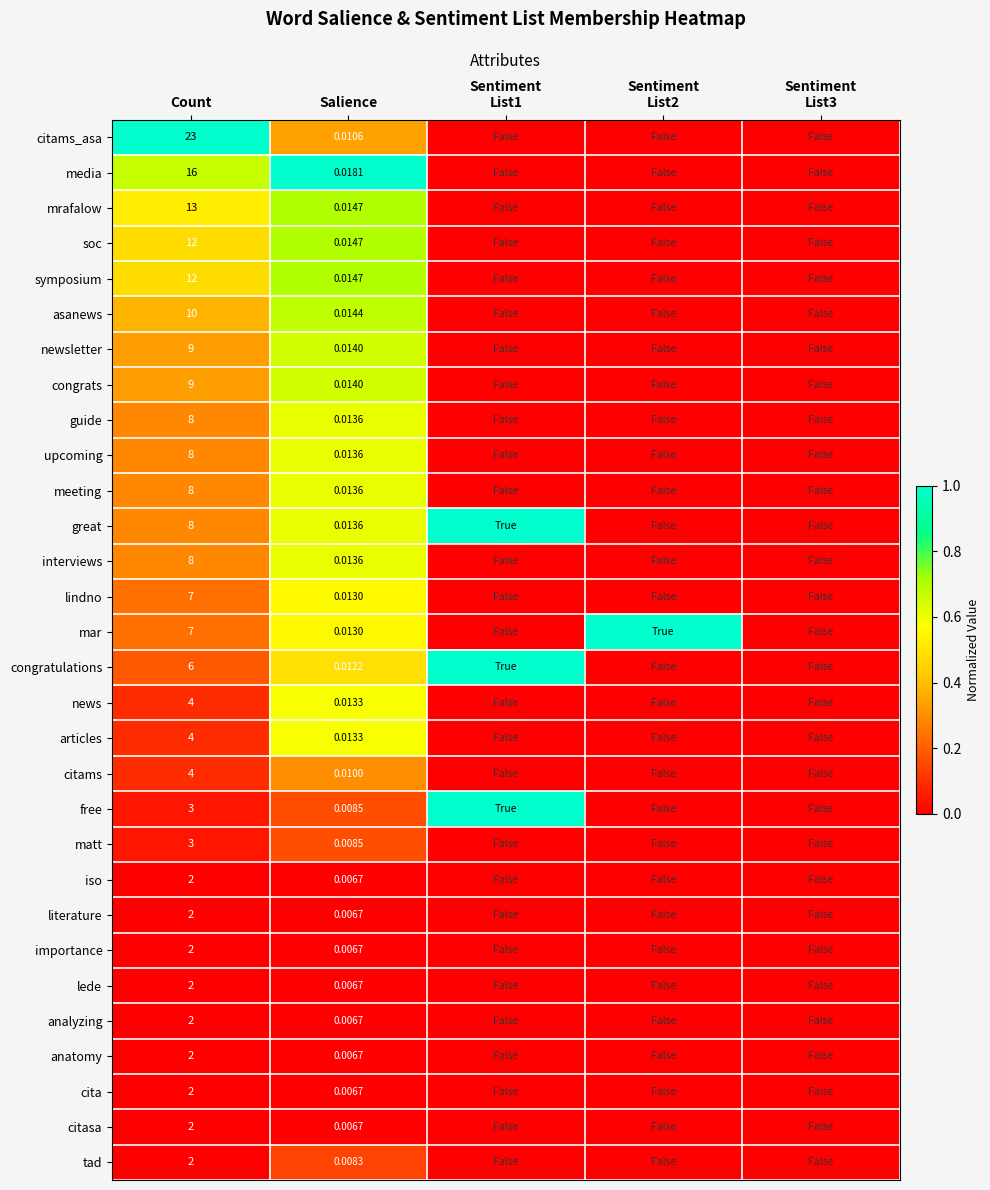

True or false: matt has a value of 0.0 at Count.

False